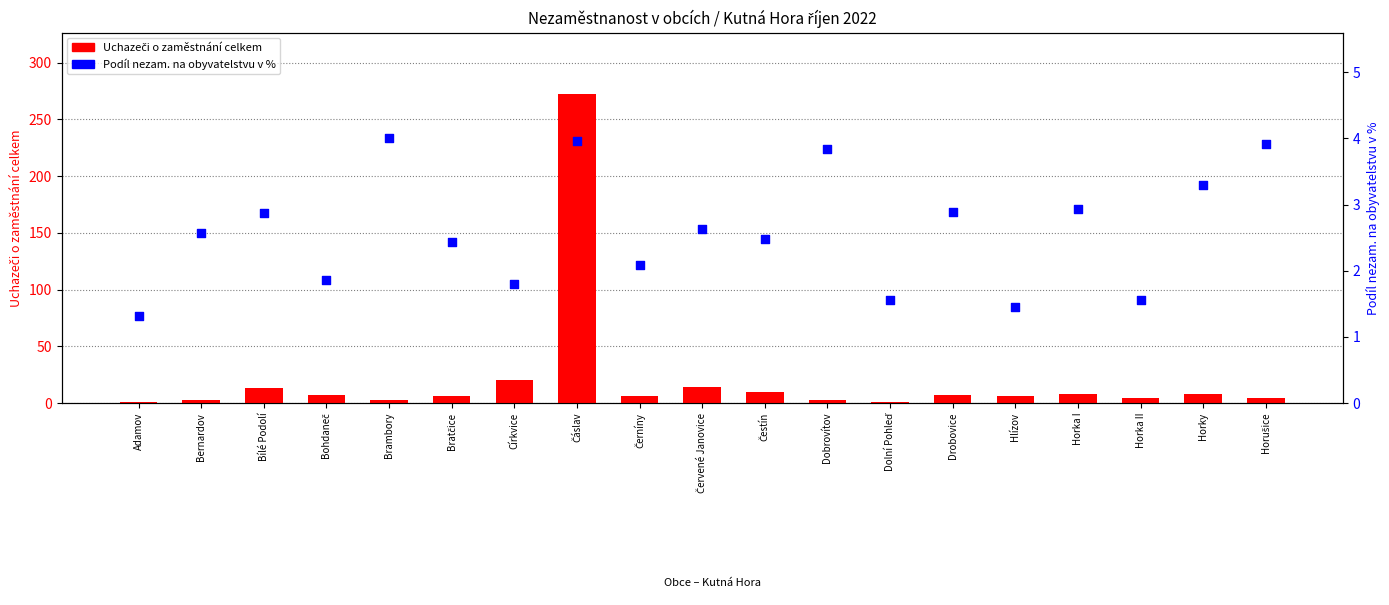

Which series contains the highest Y value?

Uchazeči o zaměstnání celkem